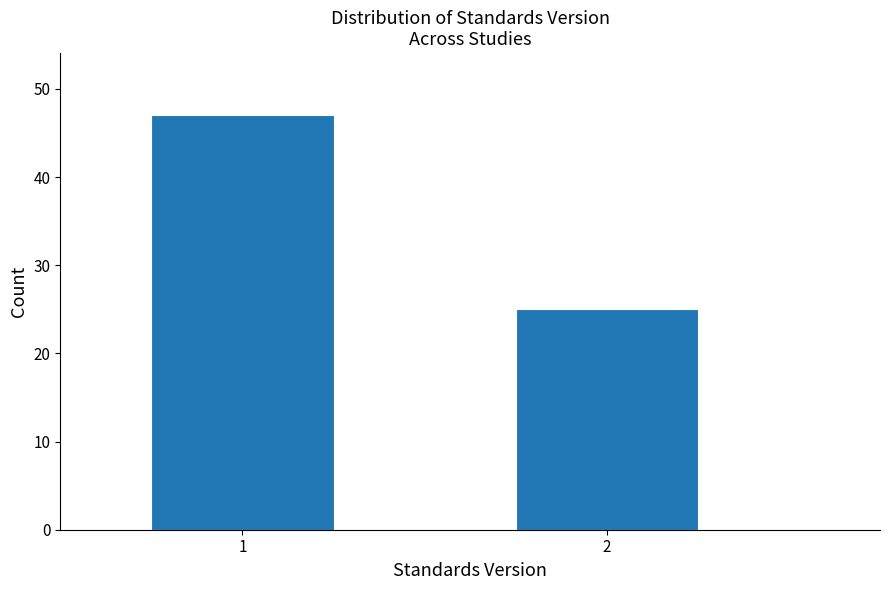

Reading right to left, extract all data points from this chart.

25	47